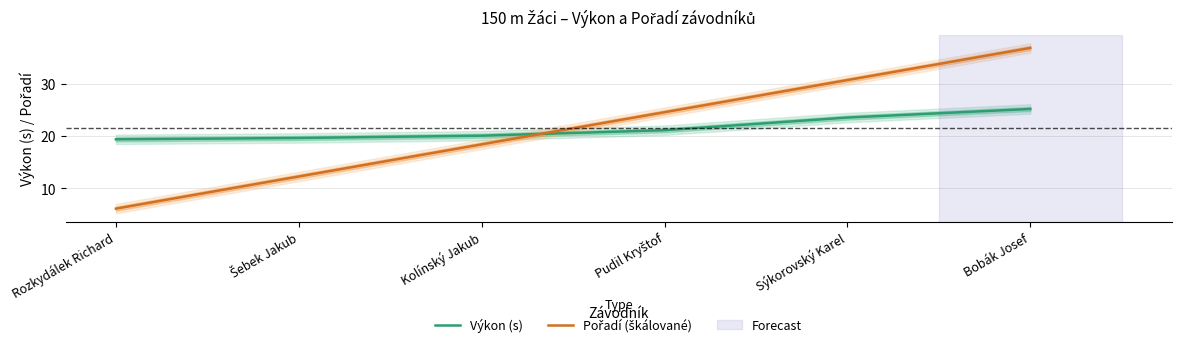

What is the value of the Výkon (s) point at the 2nd from the left?

19.6